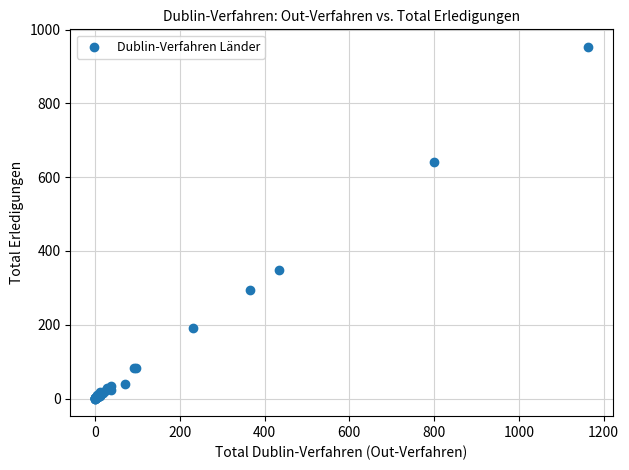

What Y value in the scatter plot is closest to 476?

349